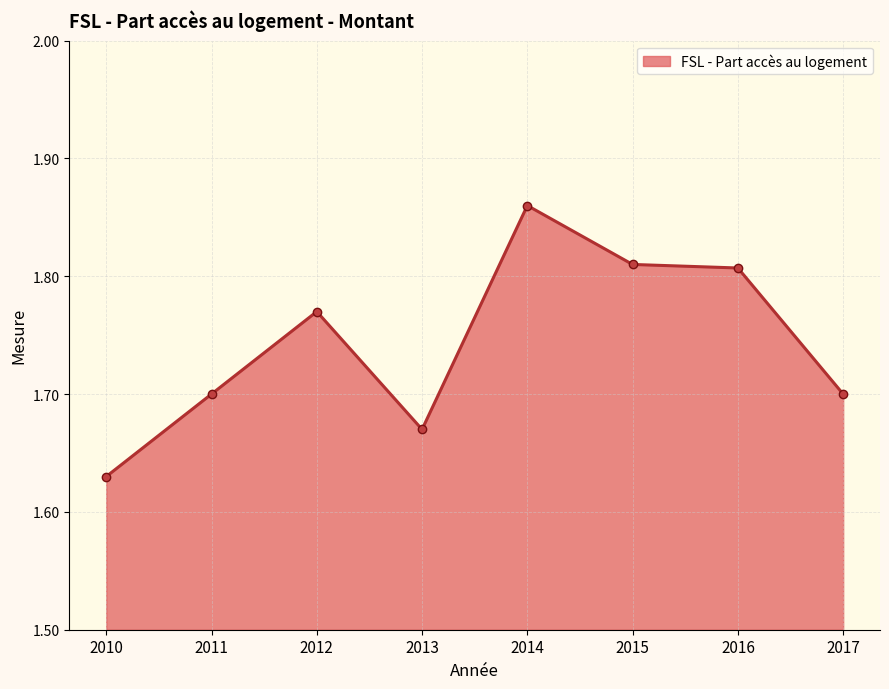

Does the chart display data point markers on the line(s)?

Yes